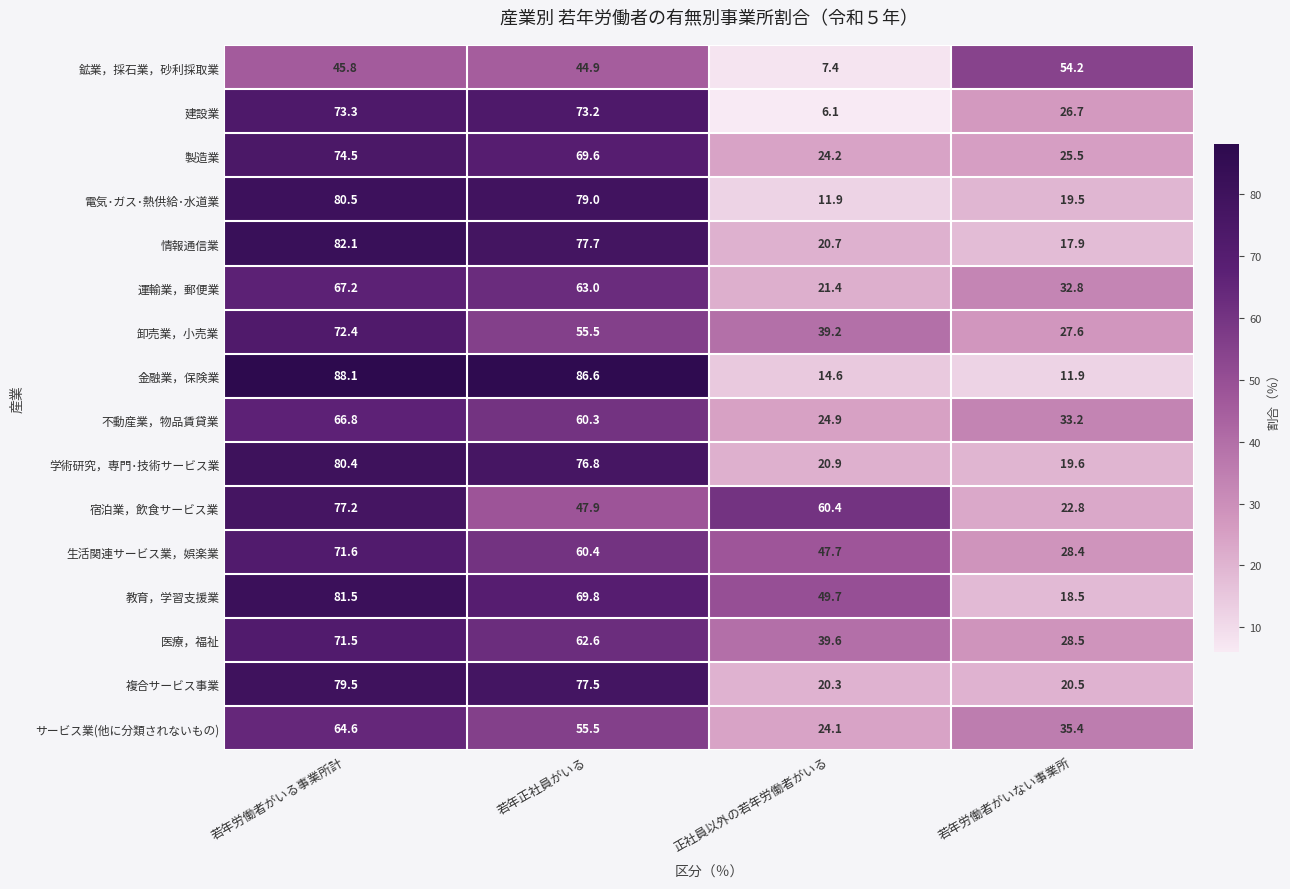

What is the total value across all series at 若年正社員がいる?

1060.3